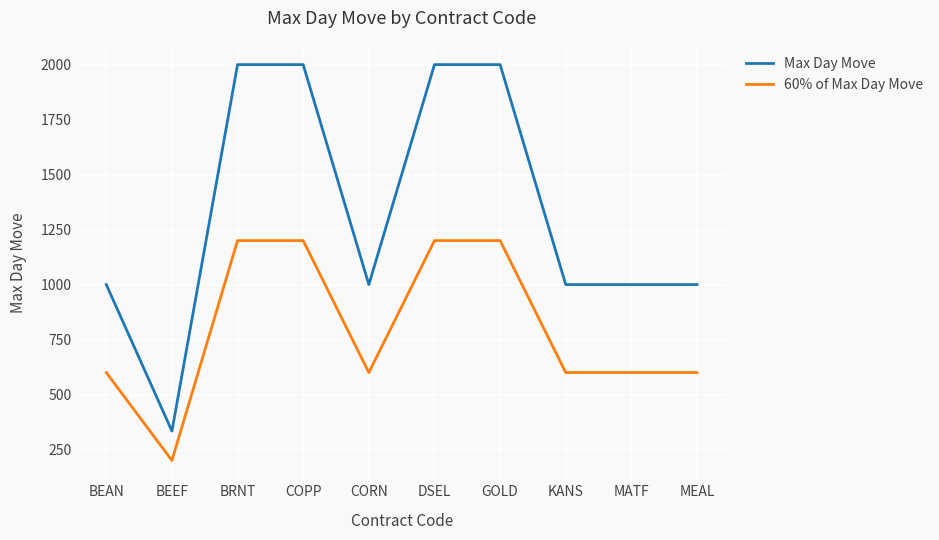

What are all the series names shown in the legend?

Max Day Move, 60% of Max Day Move